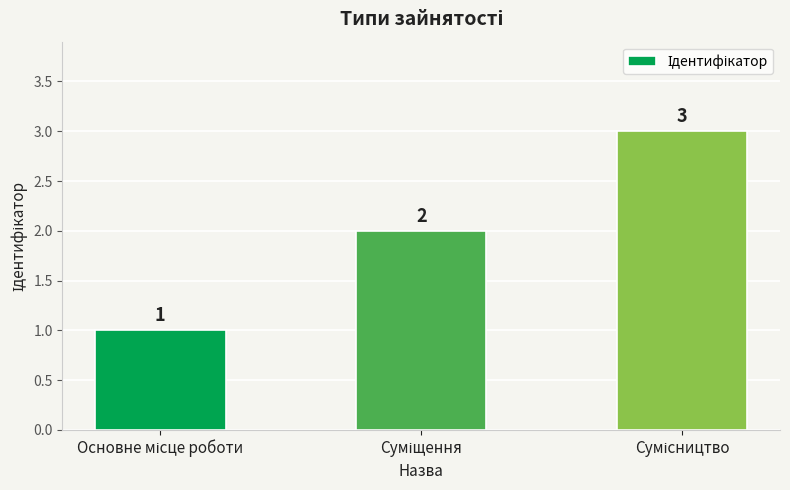

What is the sum of all values?

6